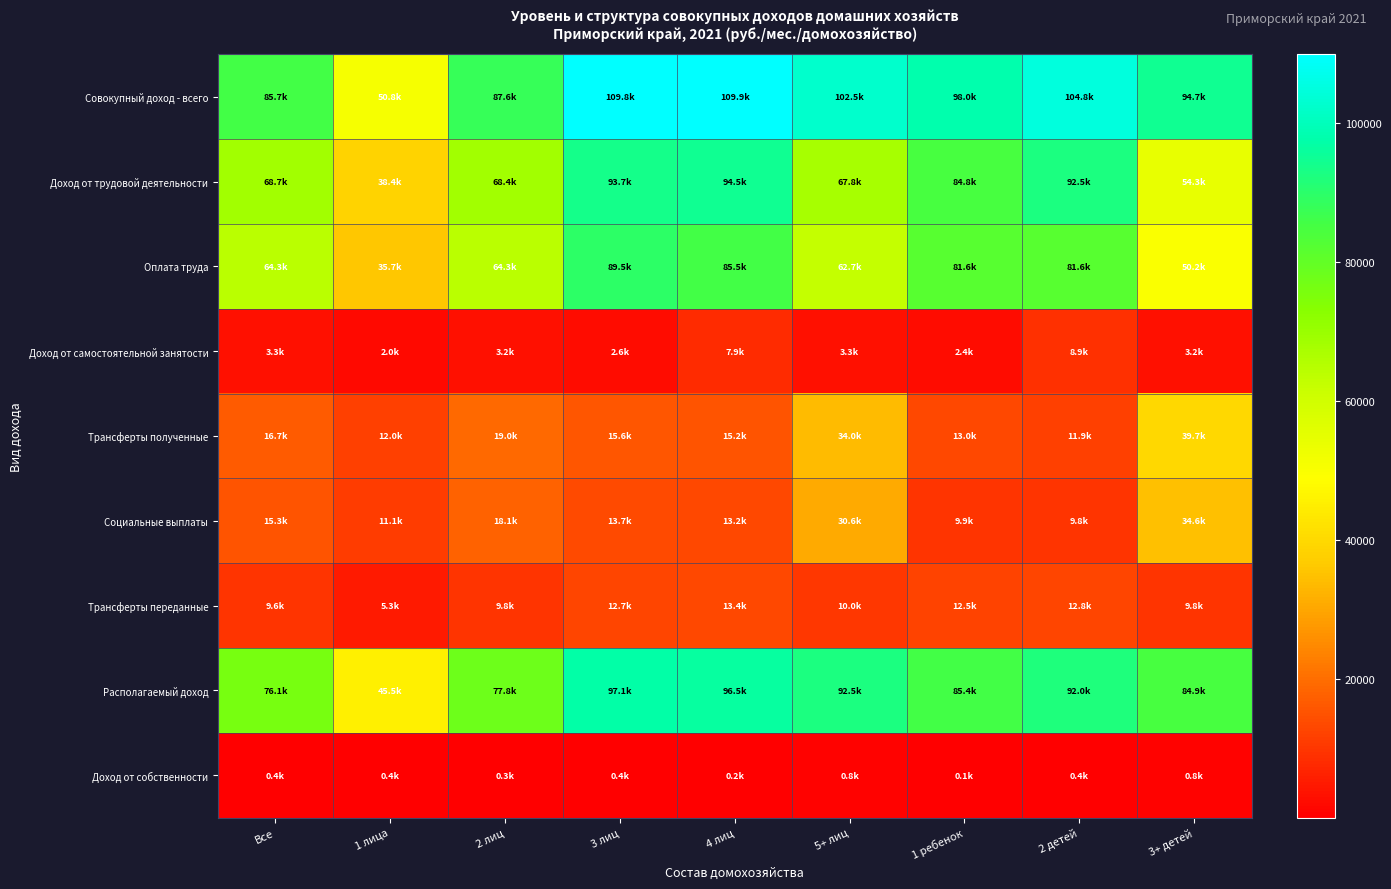

What is the spread (max minus min) of values at 1 лица?

50360.6